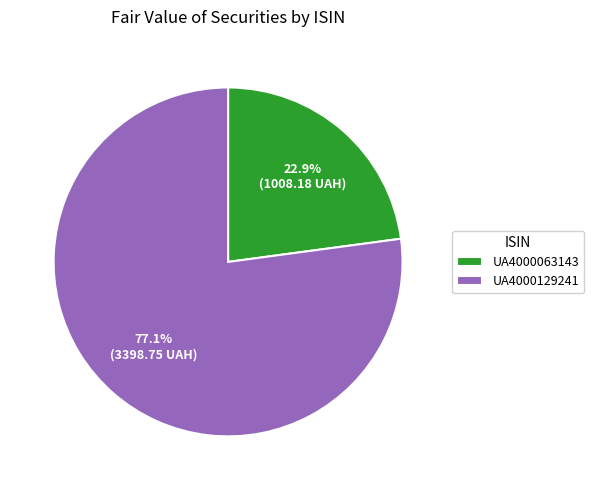

What percentage is NOT represented by UA4000129241?

22.9%